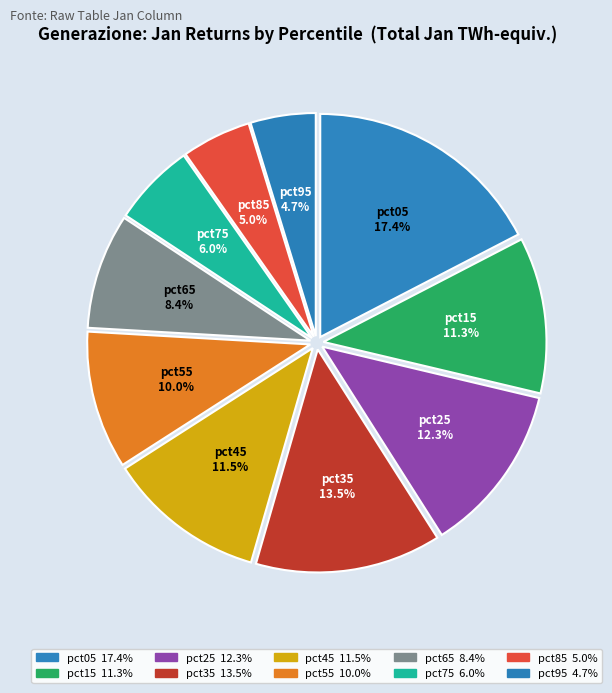

Which slice is the largest?

pct05